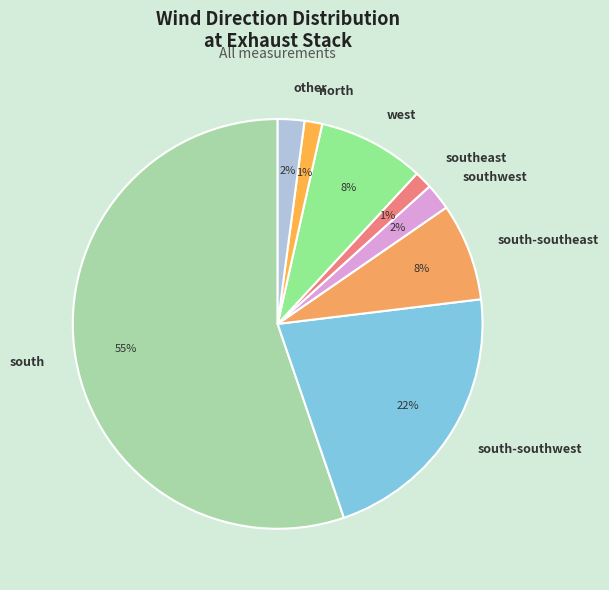

To the nearest percent, what is the average slice percentage?

12%